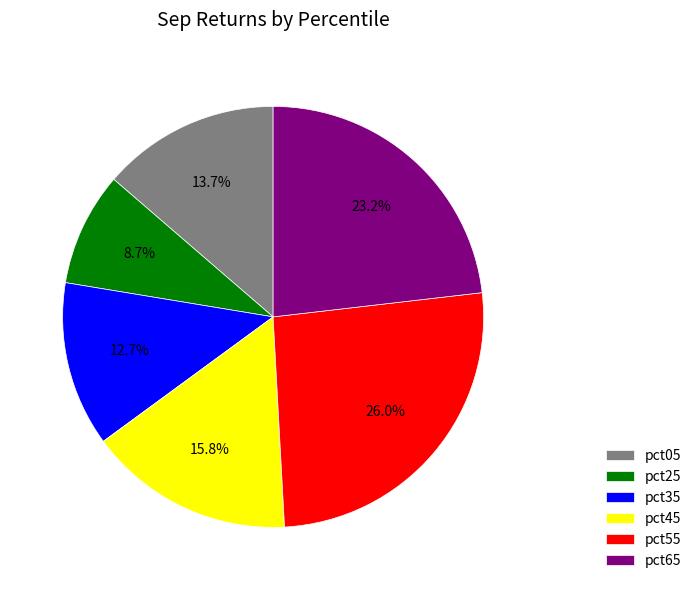

Is there a majority slice in this chart?

No